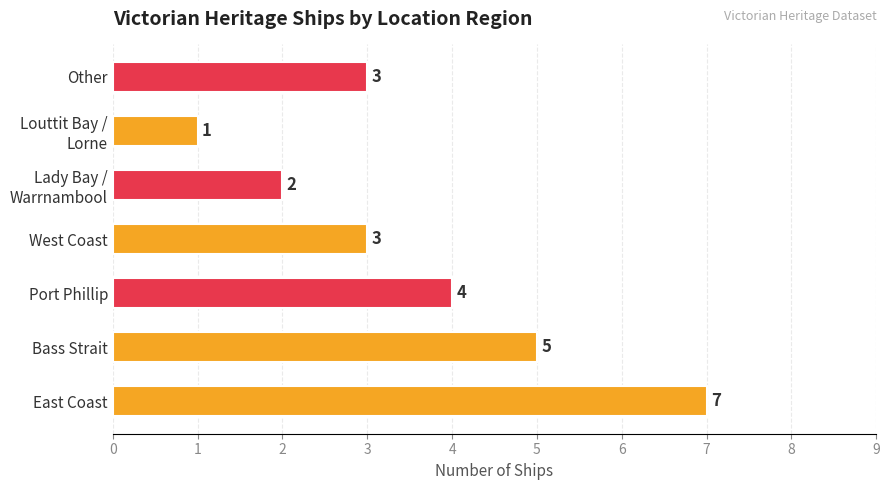

Where is the data nearest to the value 4?

Port Phillip